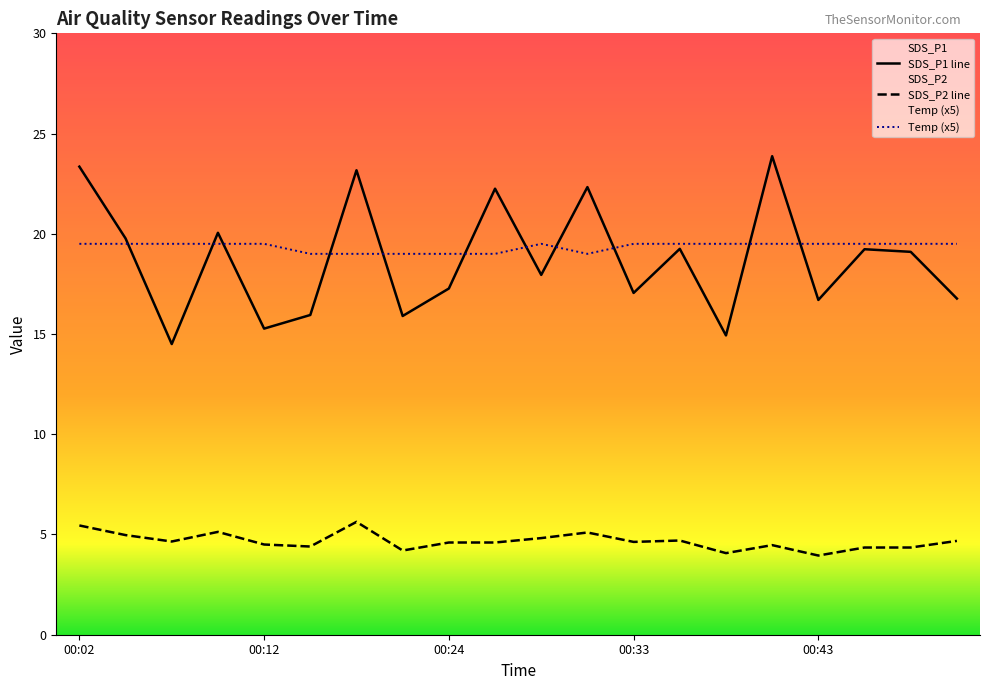

Is it true that SDS_P2 equals 9.9 at 00:19?

False